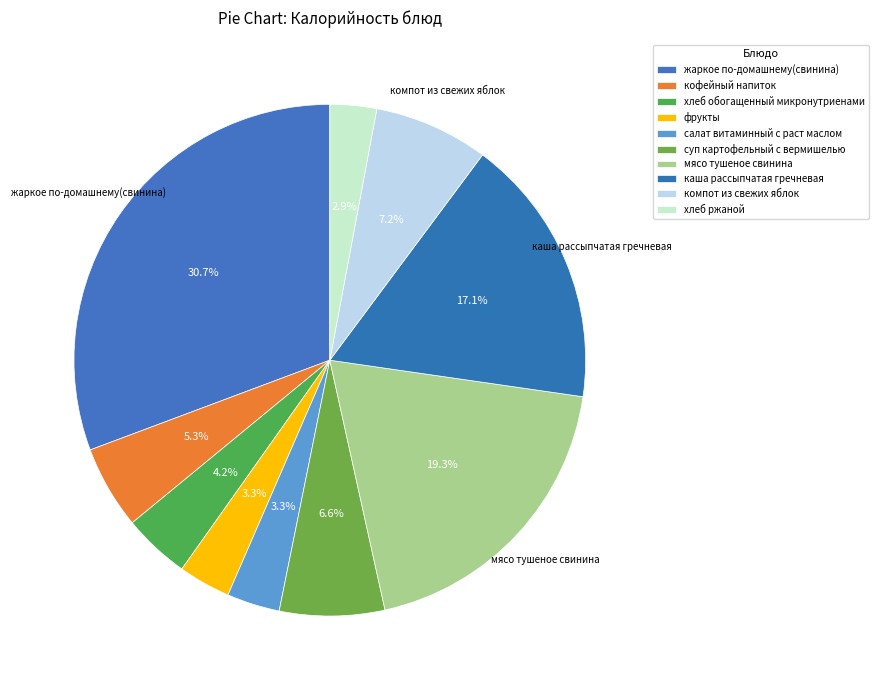

How many slices are in this pie chart?

10